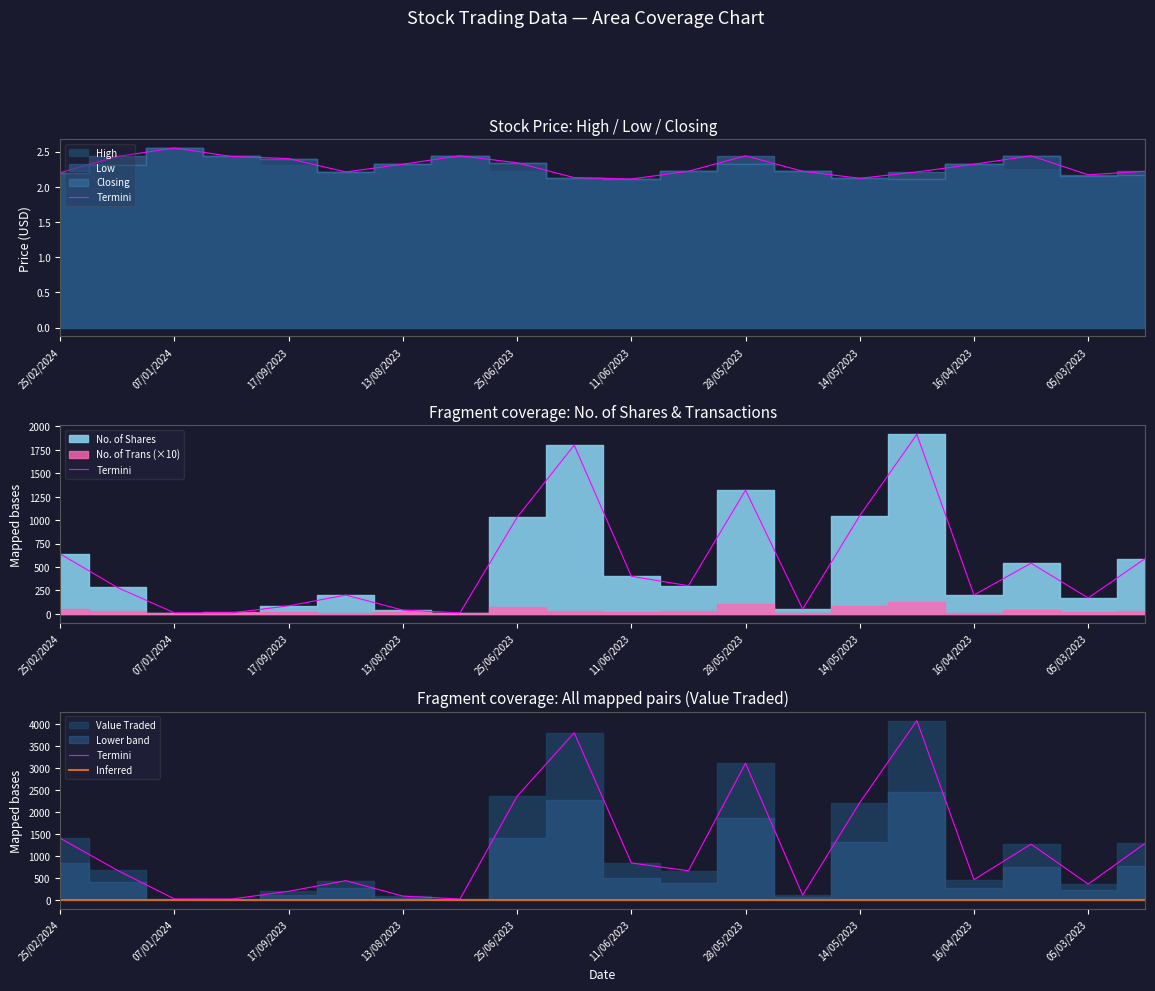

What position from the left is 11/06/2023?

11